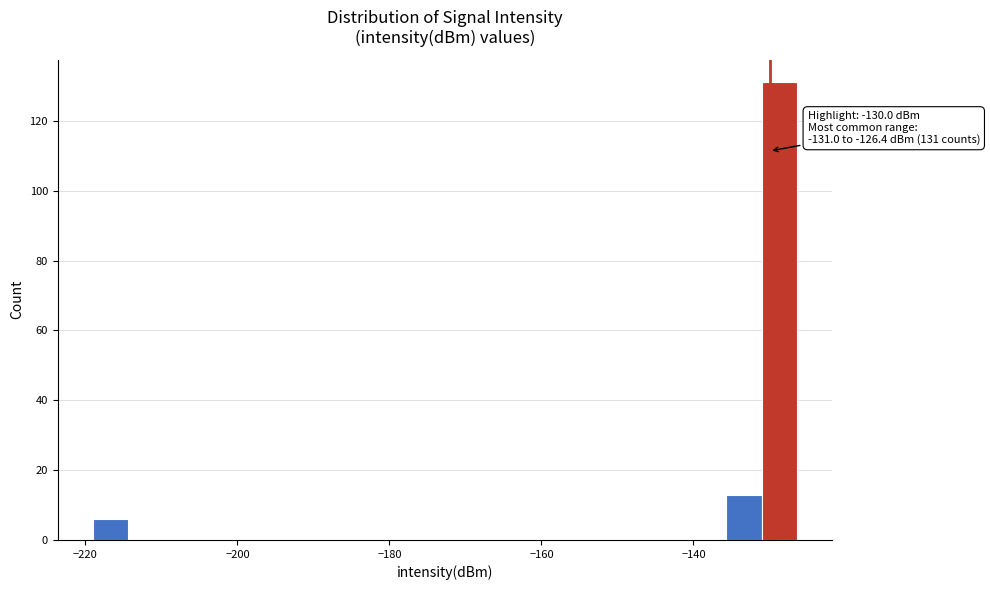

Around what value on the x-axis is the tallest bar? Give the approximate position of its centre, as read against the axis.

-128